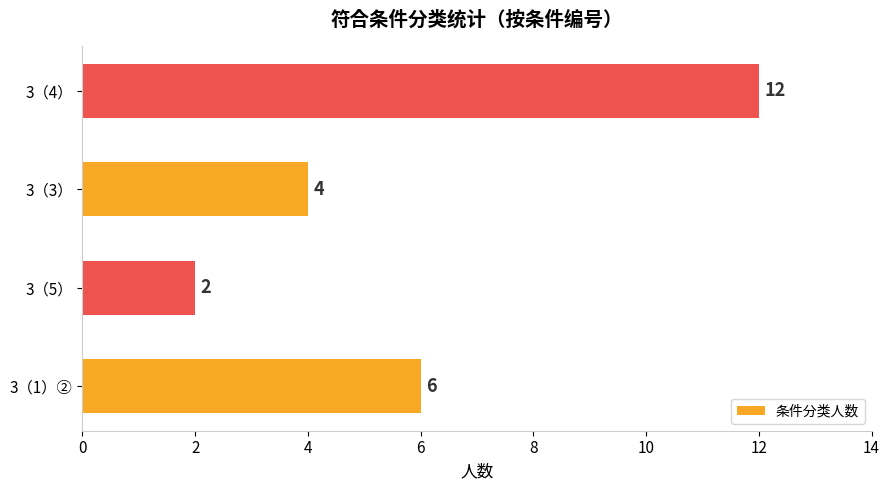

Reading top to bottom, what are all the values shown in this chart?

3（4）=12	3（3）=4	3（5）=2	3（1）②=6